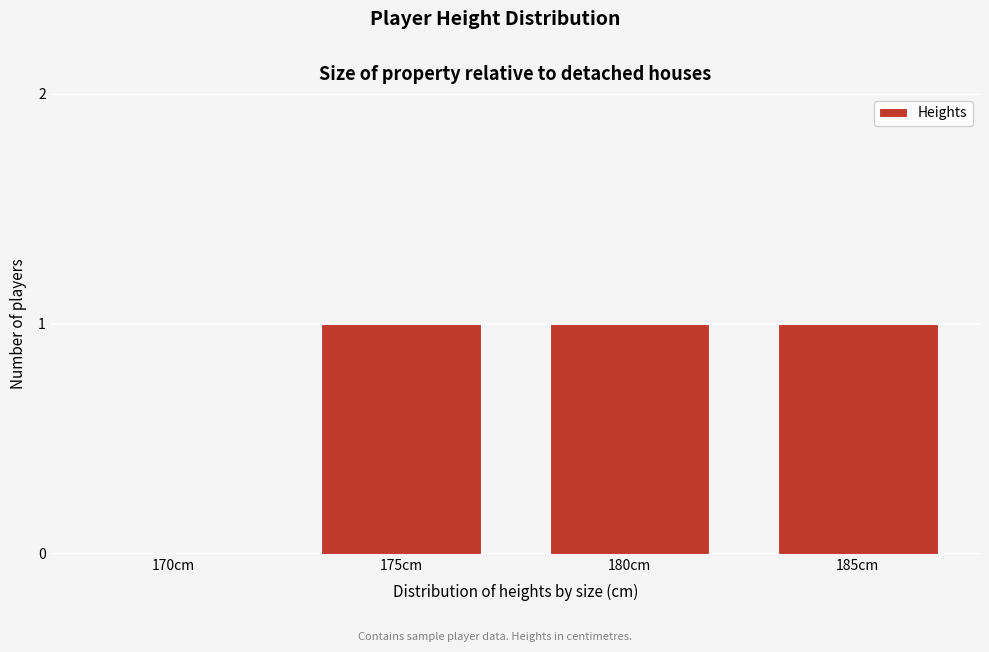

Reading left to right, extract all data points from this chart.

170cm=0	175cm=1	180cm=1	185cm=1